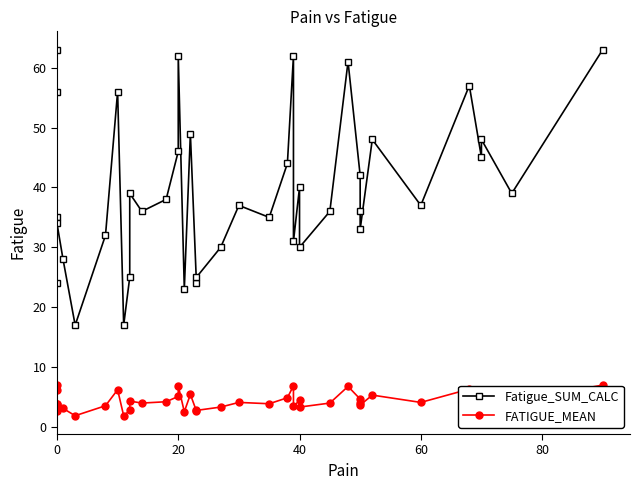

What is the value of the FATIGUE_MEAN point at the 16th from the left?

6.9